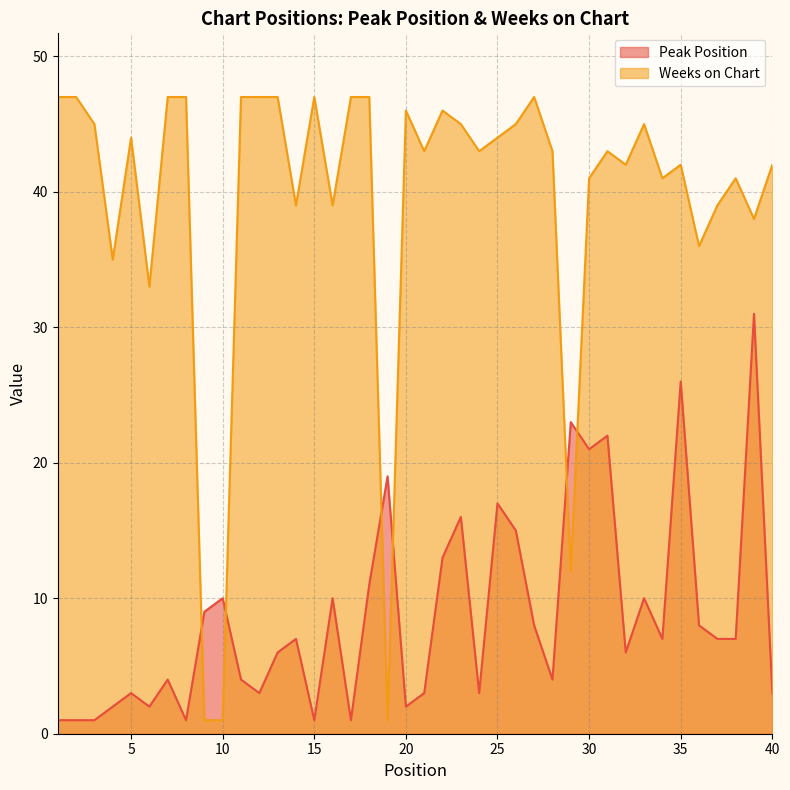

How many categories are shown in the chart?

40